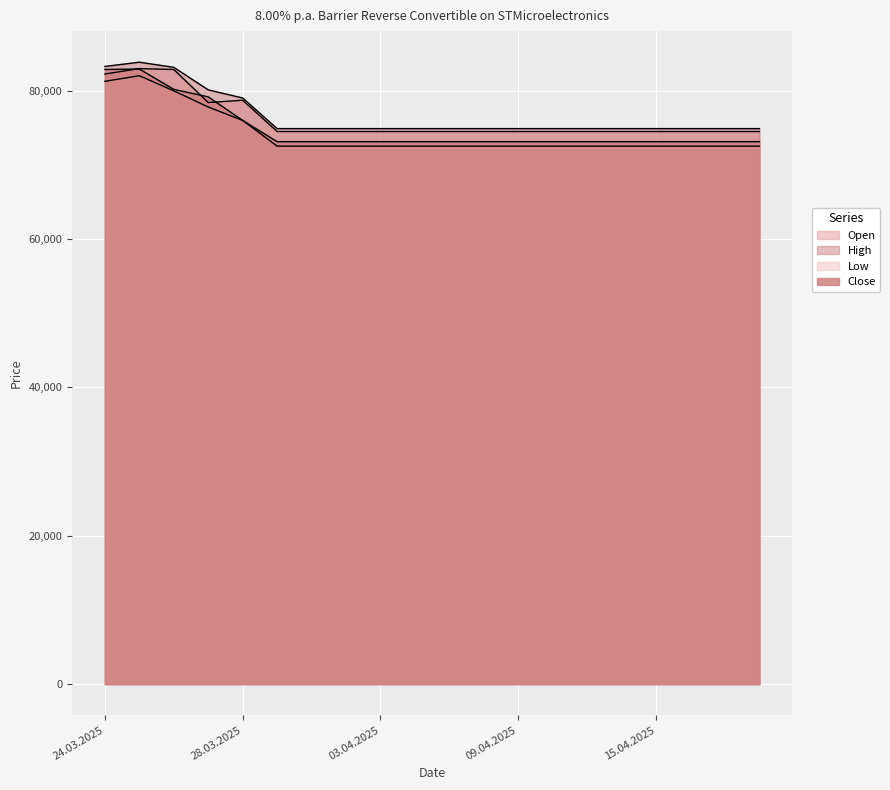

Reading left to right, list all the values displayed in this chart.

Open: 82270	83000	82880	78420	78735	74515	74515	74515	74515	74515	74515	74515	74515	74515	74515	74515	74515	74515	74515	74515
High: 83290	83860	83170	80130	79035	74905	74905	74905	74905	74905	74905	74905	74905	74905	74905	74905	74905	74905	74905	74905
Low: 81280	82040	80000	77820	76010	72545	72545	72545	72545	72545	72545	72545	72545	72545	72545	72545	72545	72545	72545	72545
Close: 82880	82940	80200	79185	76010	73145	73145	73145	73145	73145	73145	73145	73145	73145	73145	73145	73145	73145	73145	73145